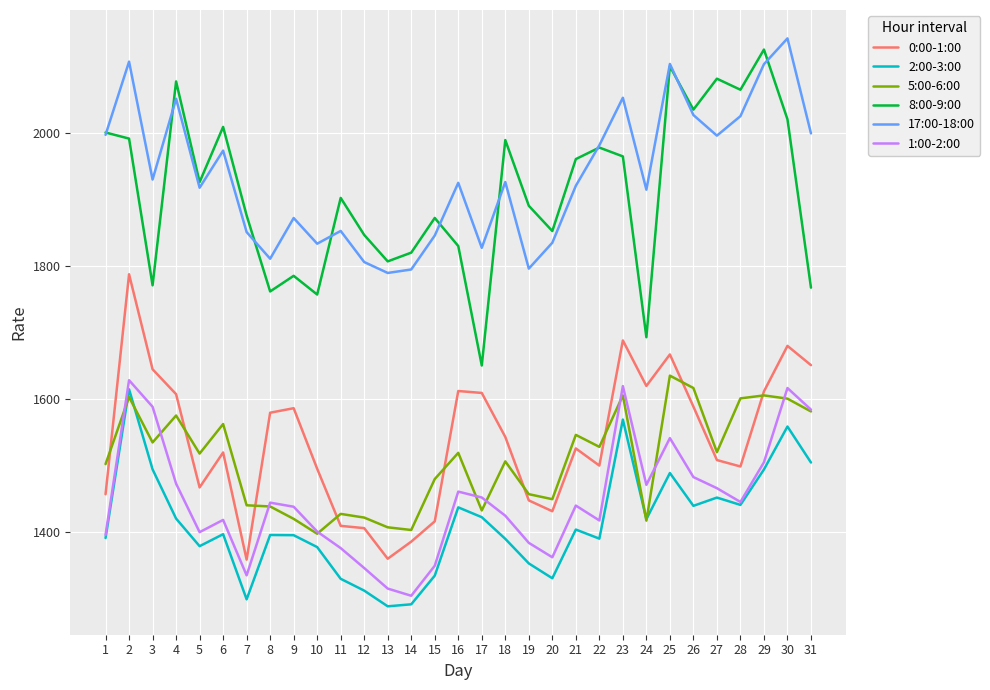

What value does the 2:00-3:00 series have at 10?

1376.7